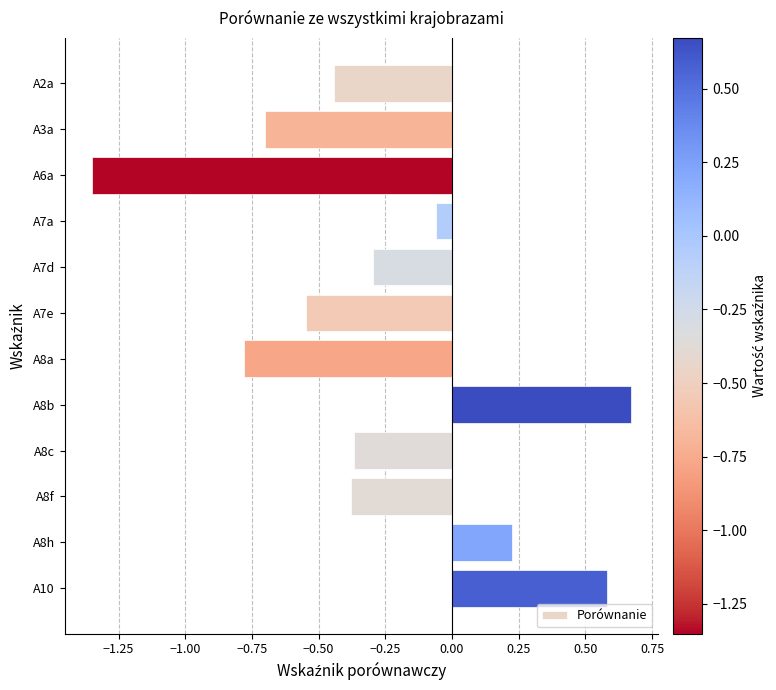

Which label corresponds to the largest value in the chart?

A8b